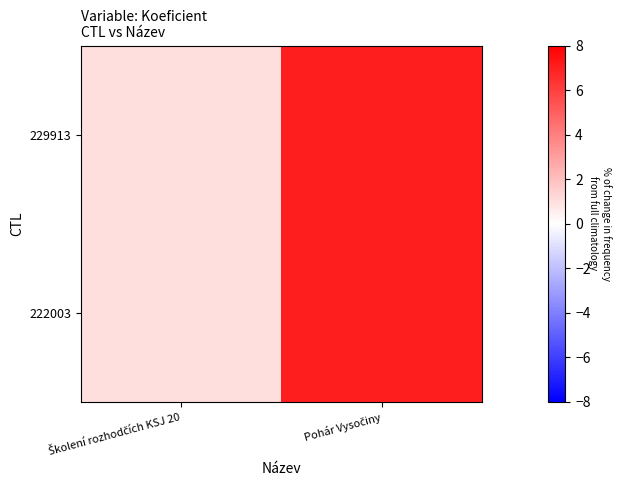

At how many categories does at least one series exceed 6?

1